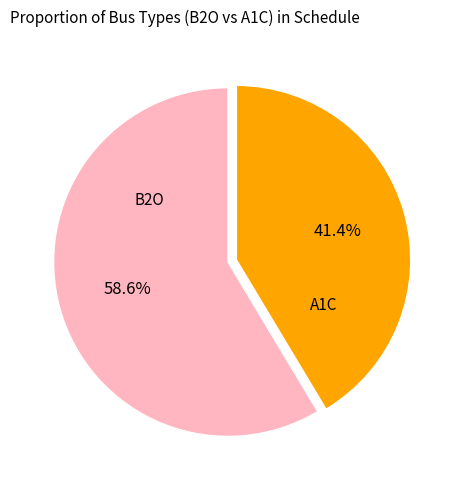

Is there a majority slice in this chart?

Yes